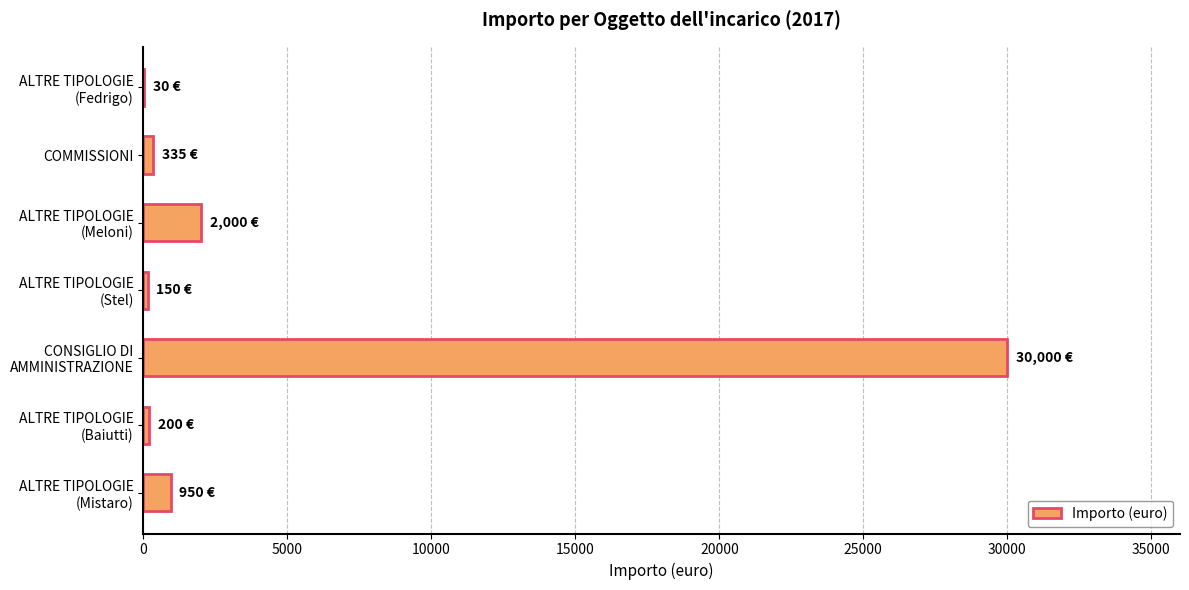

What is the greatest value displayed?

30000